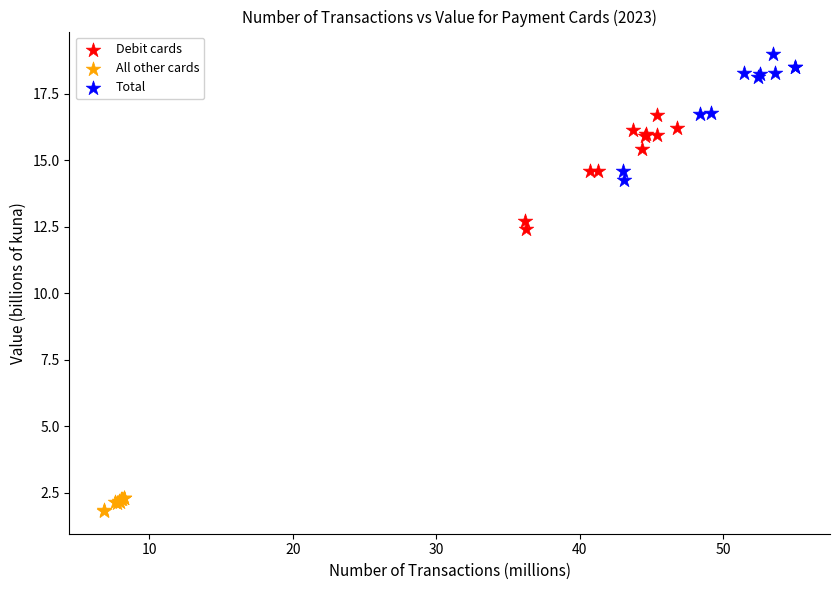

Which series has the widest spread of Y values?

Total